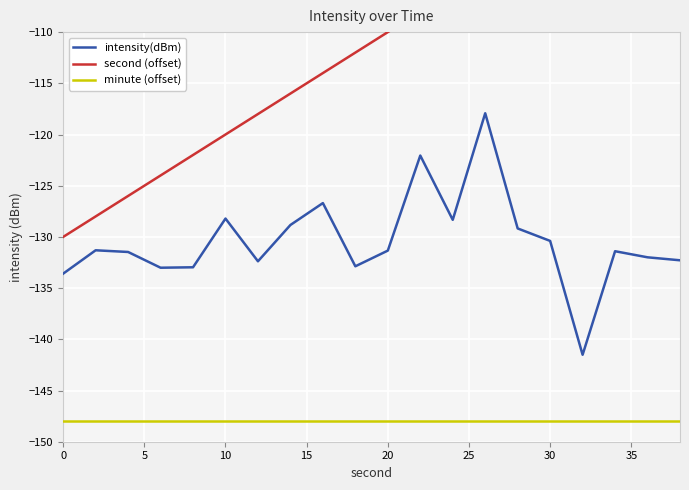

True or false: intensity(dBm) and minute (offset) intersect in this chart.

False